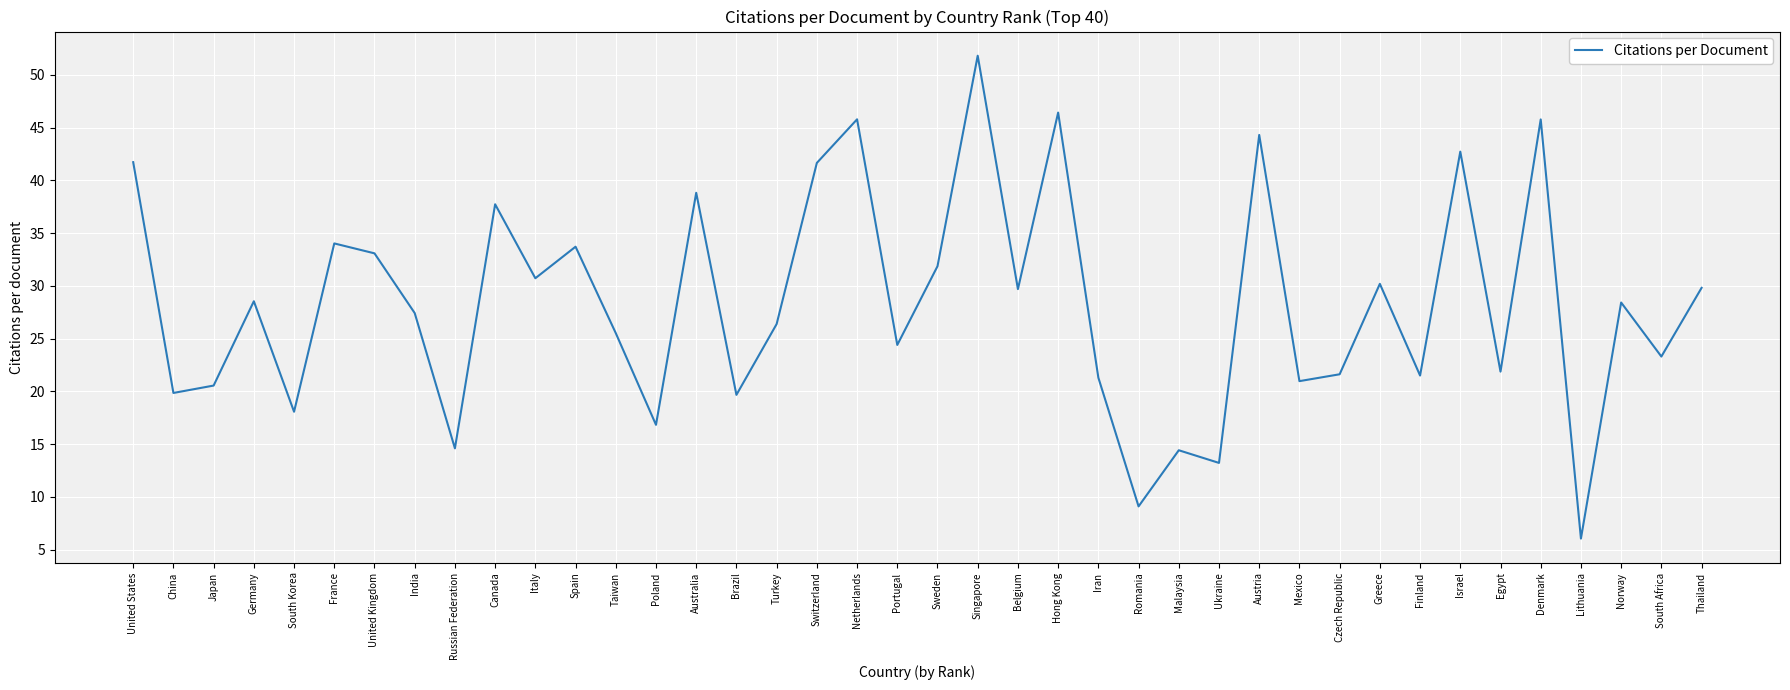

What is the difference between the second highest and minimum values?

40.4